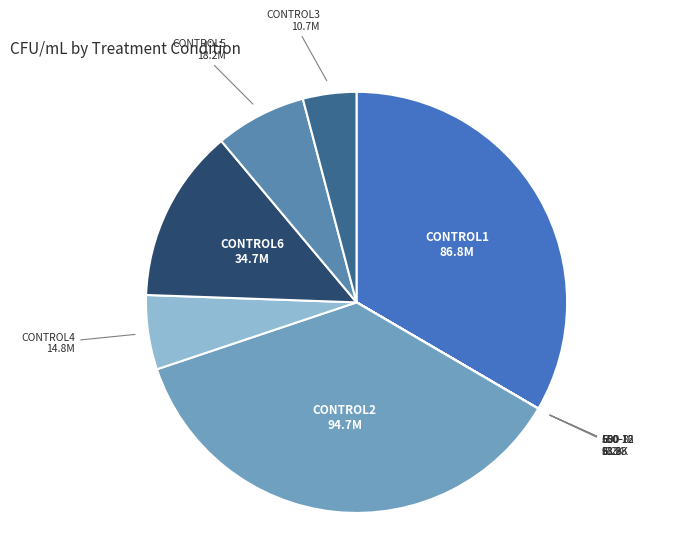

Is there a majority slice in this chart?

No